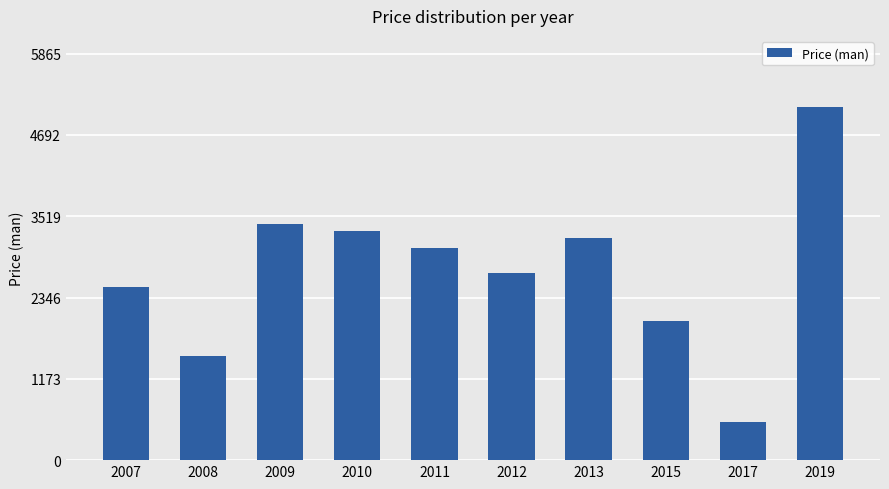

How many categories are shown in the chart?

10